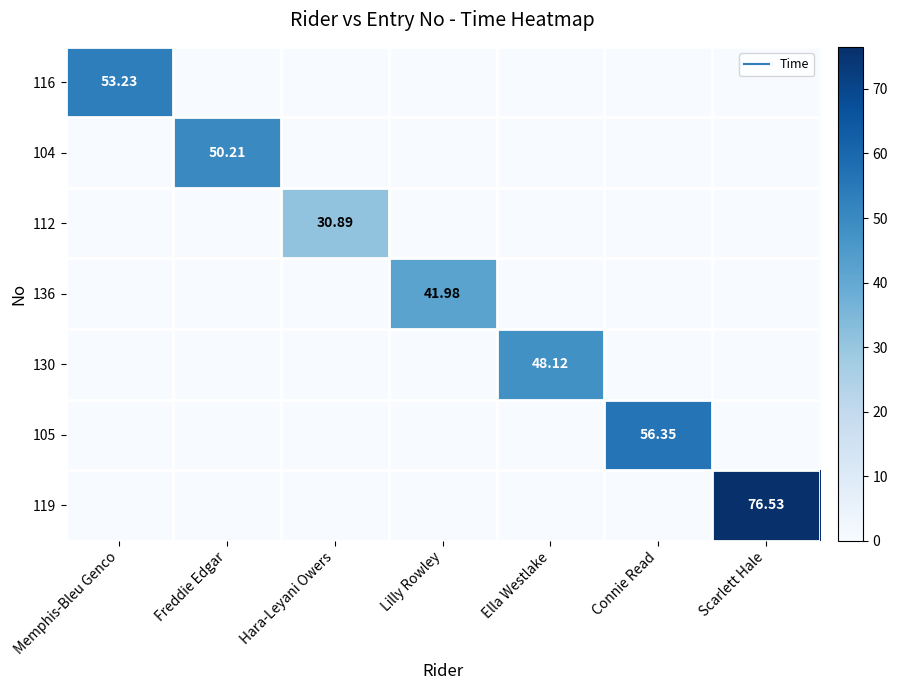

How many positive values does the 136 series have?

1